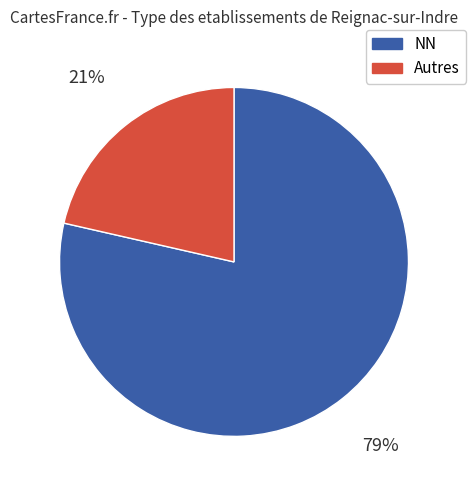

Which slice is the largest?

NN